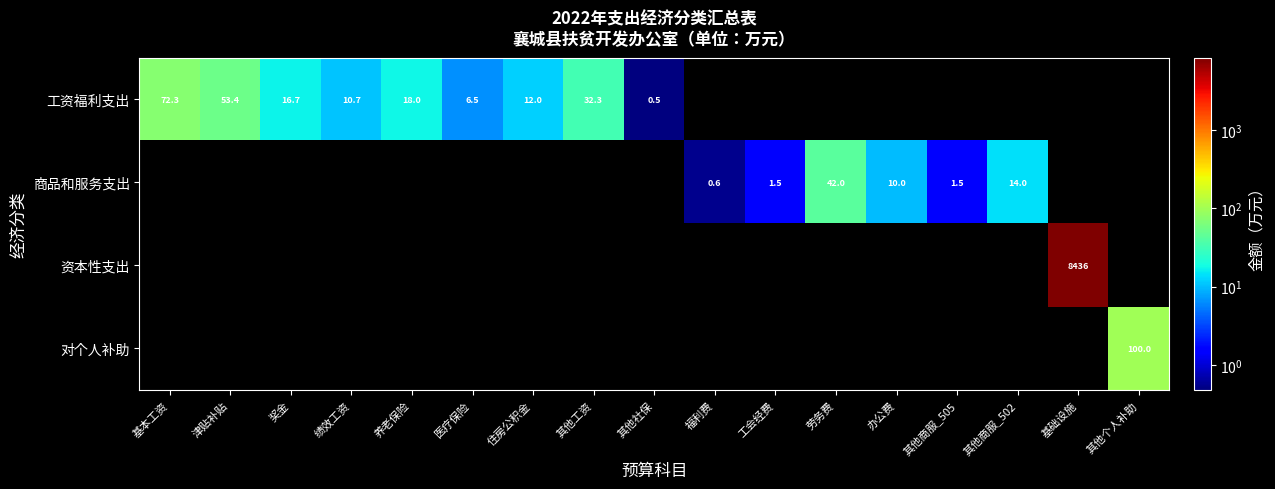

What is the greatest value displayed?

8436.0